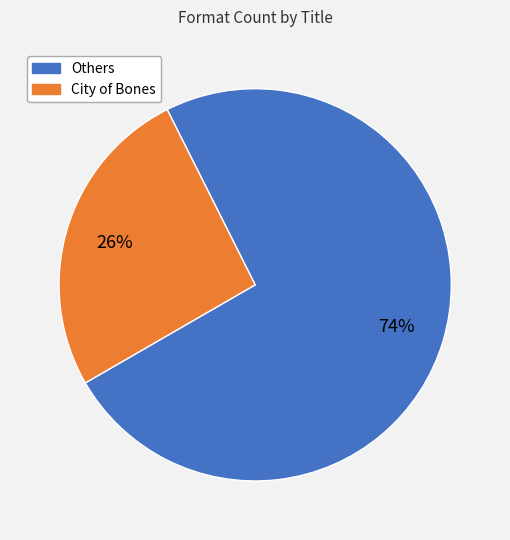

To the nearest percent, what is the average slice percentage?

50%